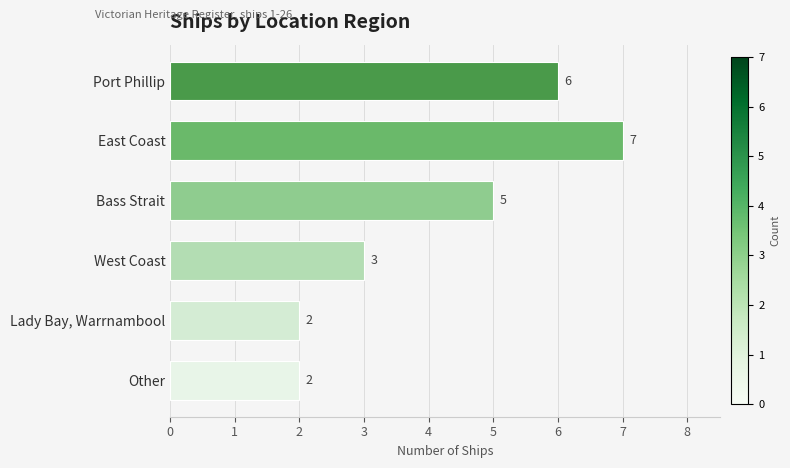

What is the label of the 6th bar from the bottom?

Port Phillip